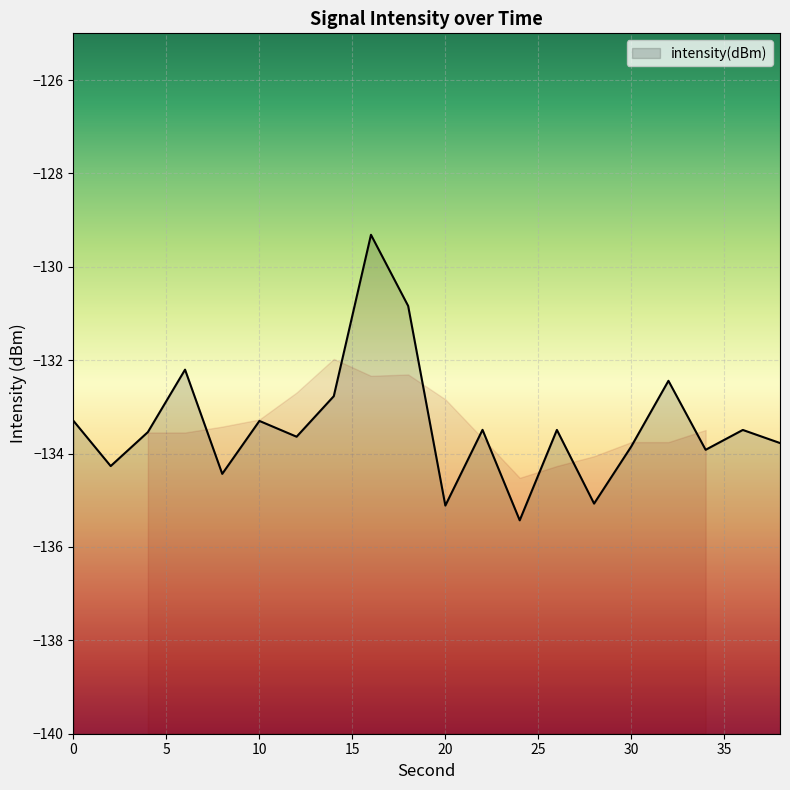

Where is the first local maximum?

6